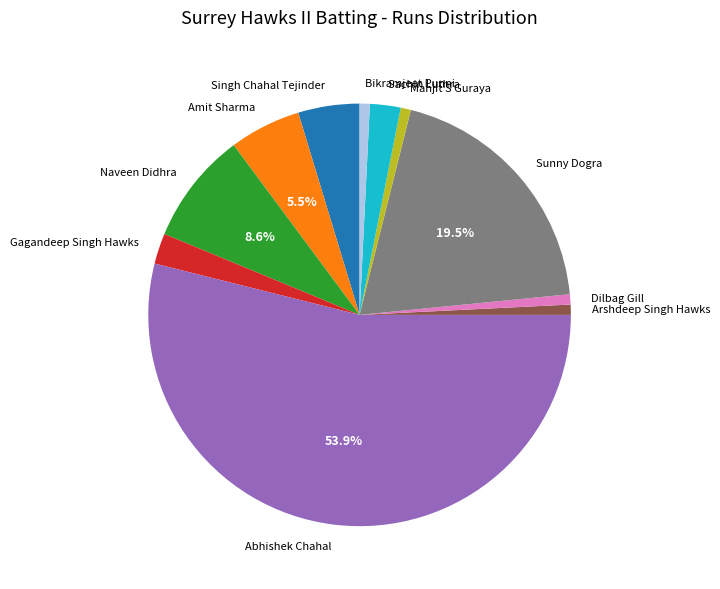

Is it true that Dilbag Gill is 11% of the pie?

False